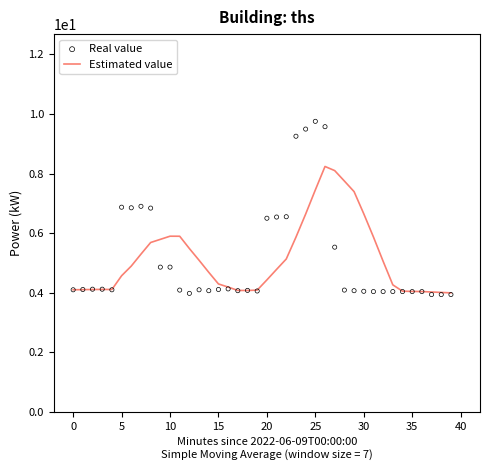

True or false: Estimated value has a value of 5.7 at 15.

False